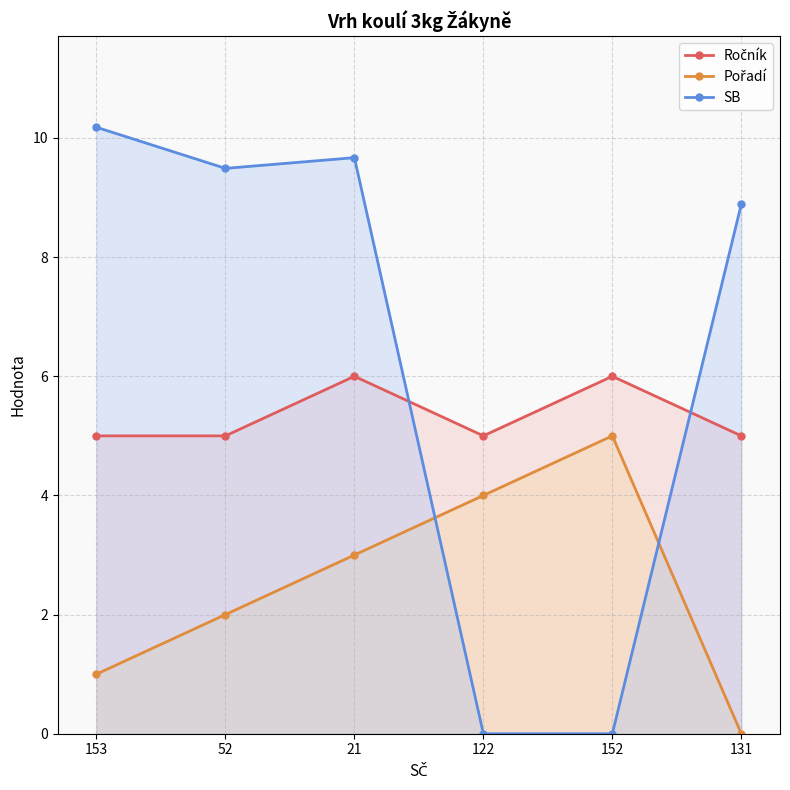

Count the Ročník values in the range 5 to 6.

6